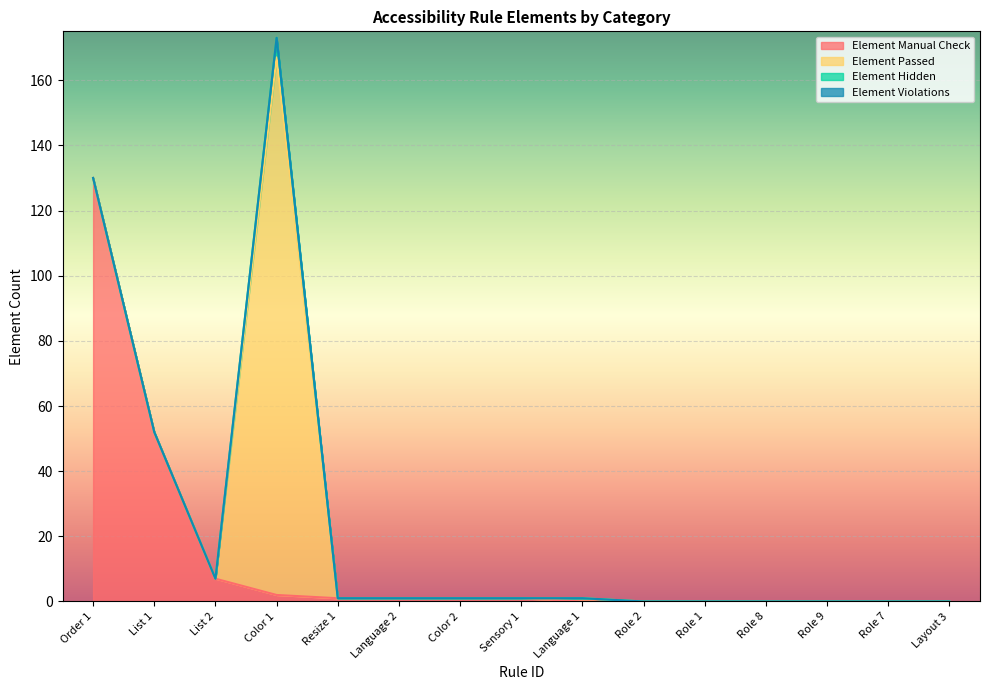

Rank the series at Resize 1 from lowest to highest value.

Element Passed, Element Hidden, Element Violations, Element Manual Check